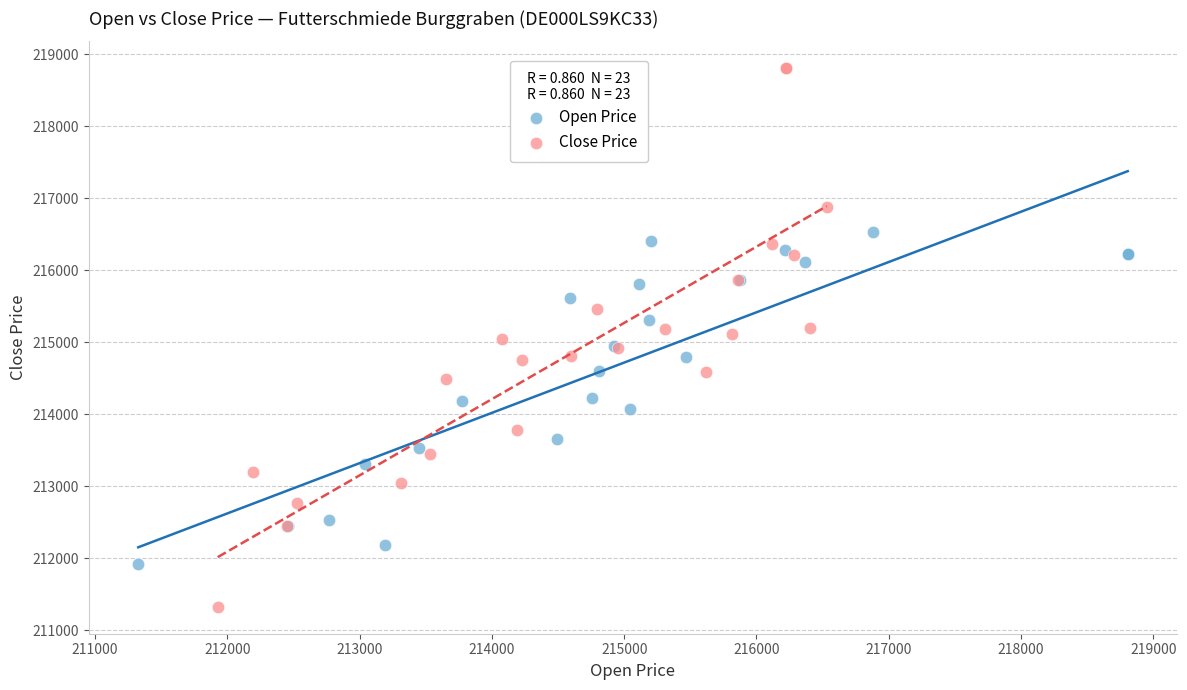

Which series has the widest spread of Y values?

Close Price